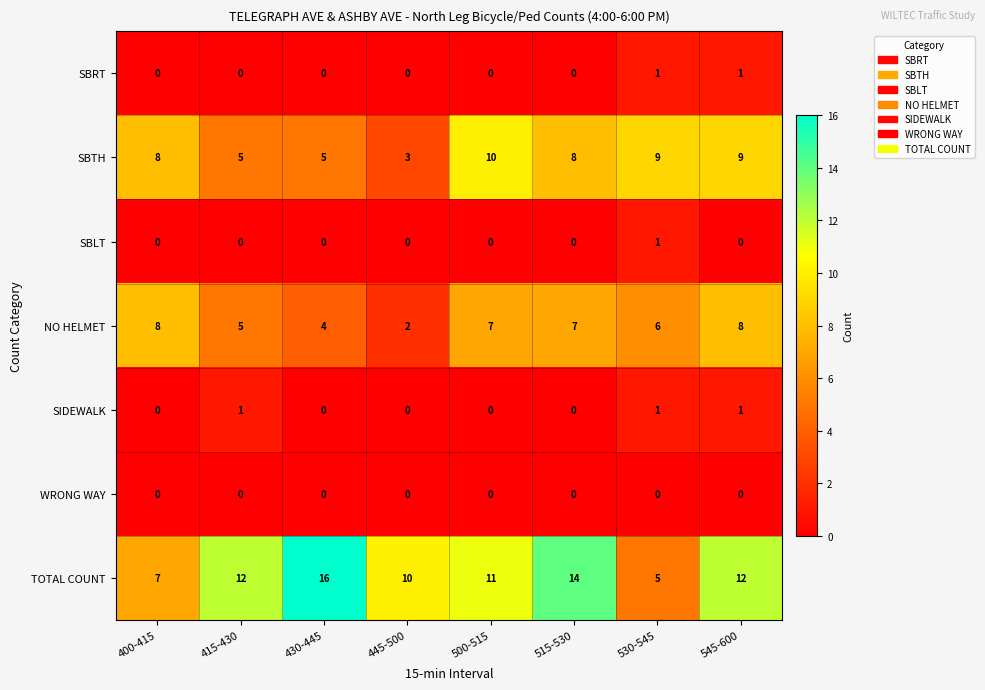

What is the approximate value of TOTAL COUNT at 445-500, to the nearest 10?

10